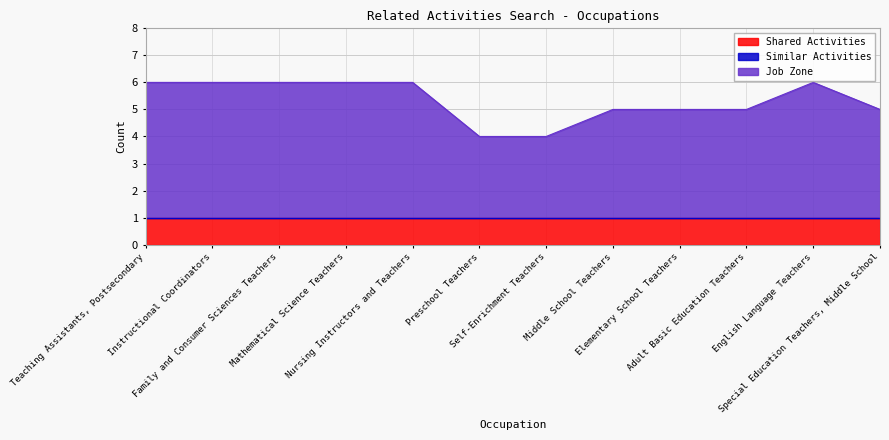

At which category does the chart reach its peak across all series?

Teaching Assistants, Postsecondary